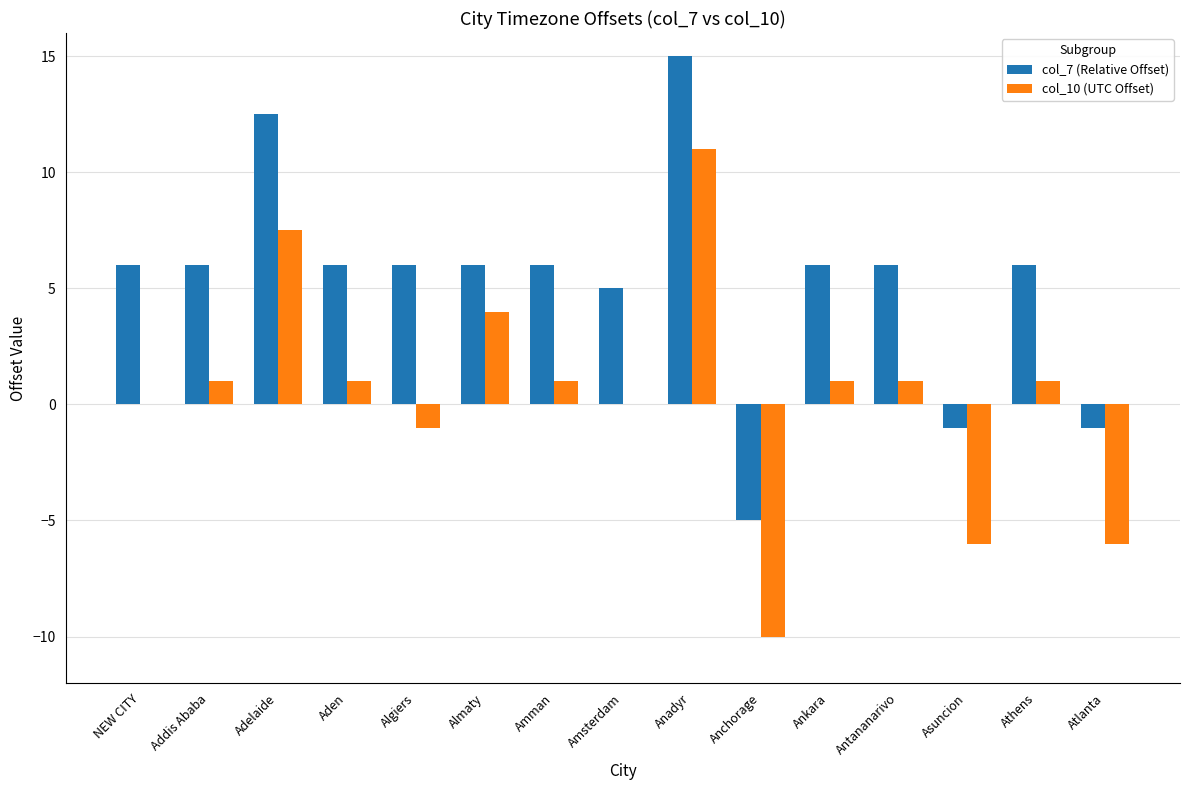

At which label does col_10 (UTC Offset) reach its peak?

Anadyr